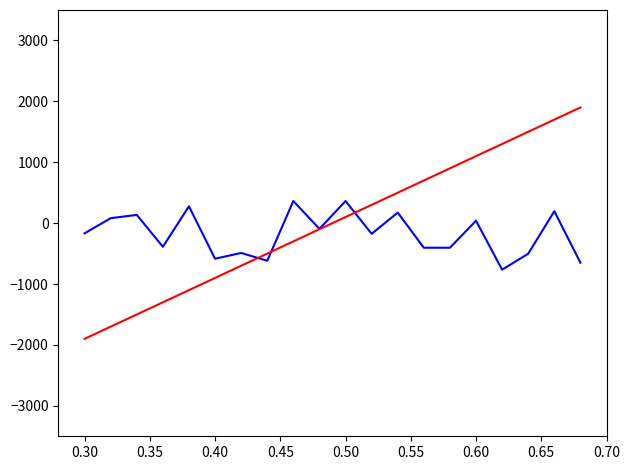

How many distinct data groups are displayed?

2